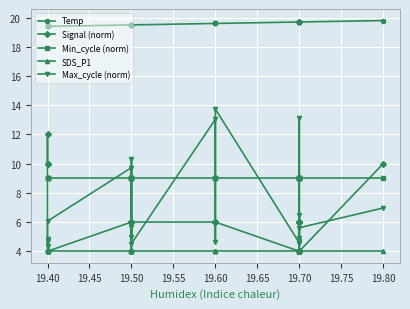

How many Signal (norm) values are between 4 and 6?

16